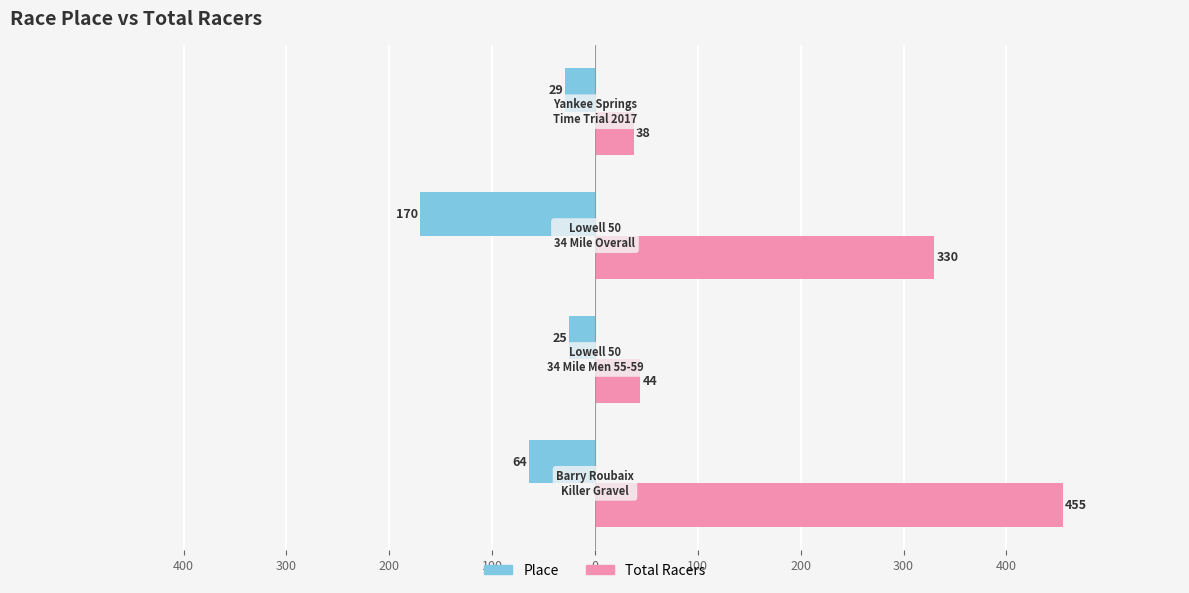

What are all the series names shown in the legend?

Place, Total Racers